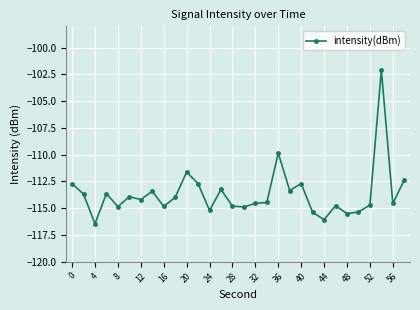

What is the greatest value displayed?

-102.1